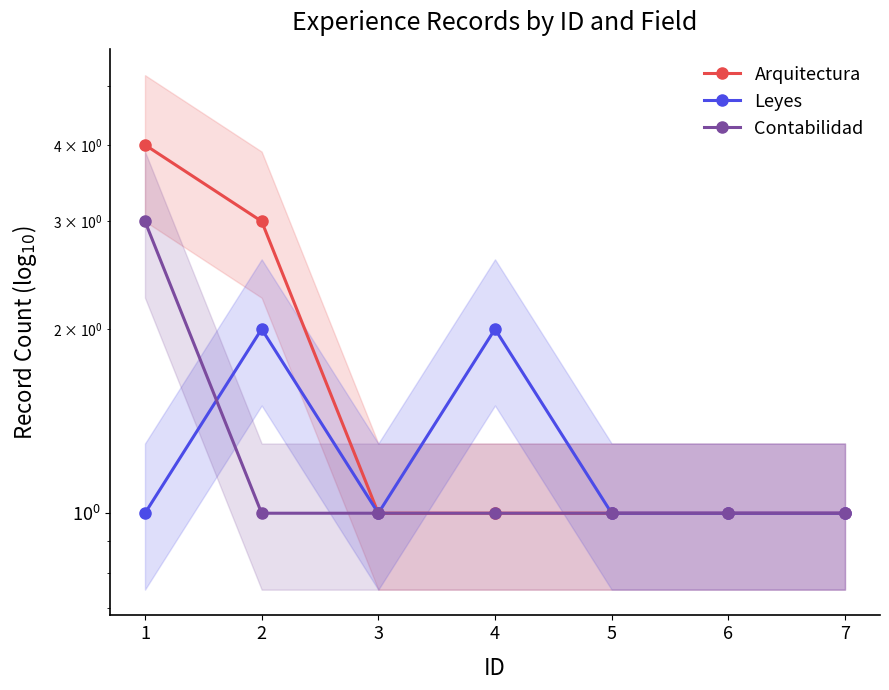

How many lines are shown in the chart?

3